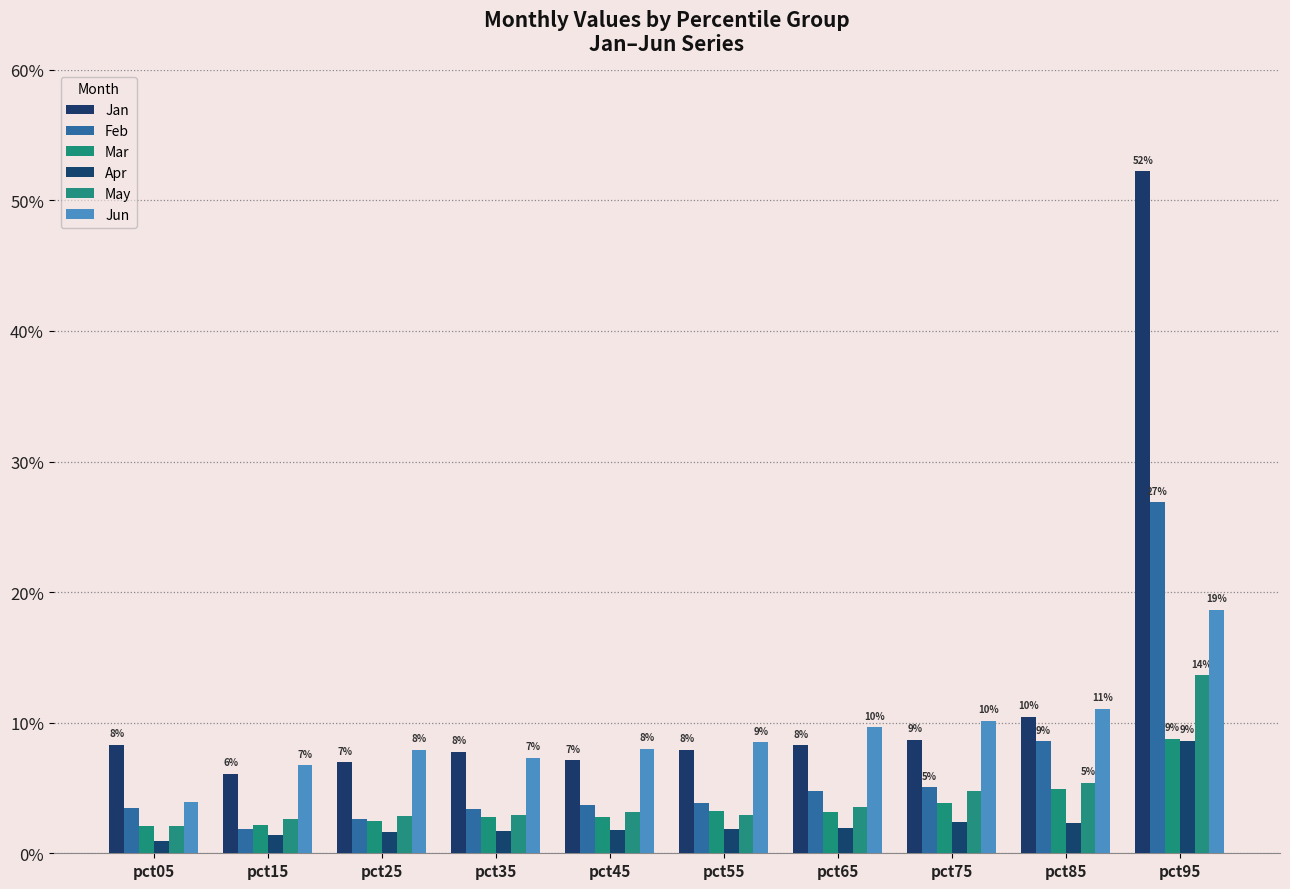

Where is Apr nearest to the value 0?

pct05